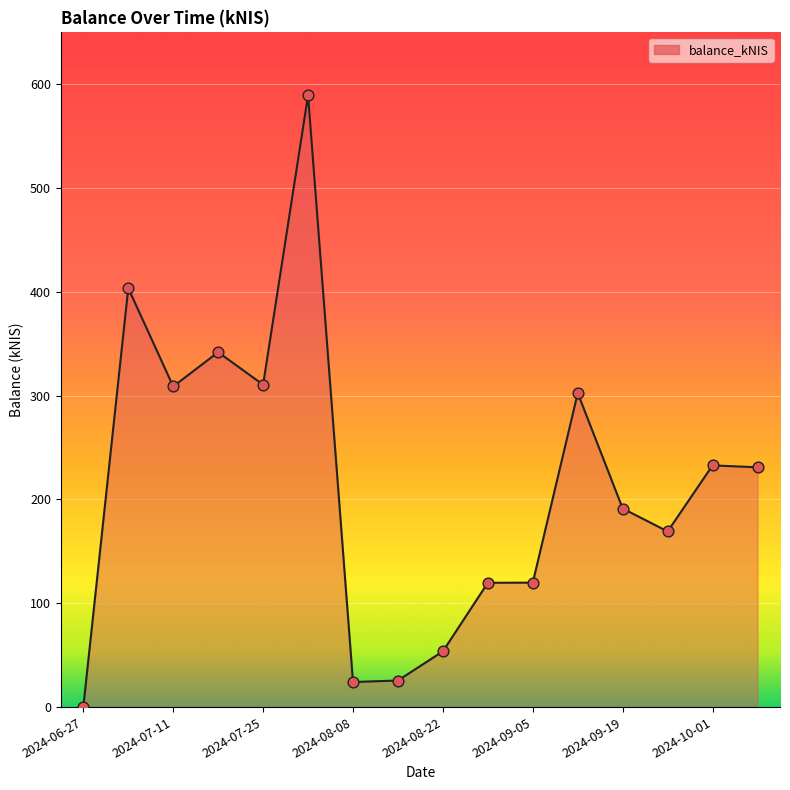

What is the maximum value shown in the chart?

589.4